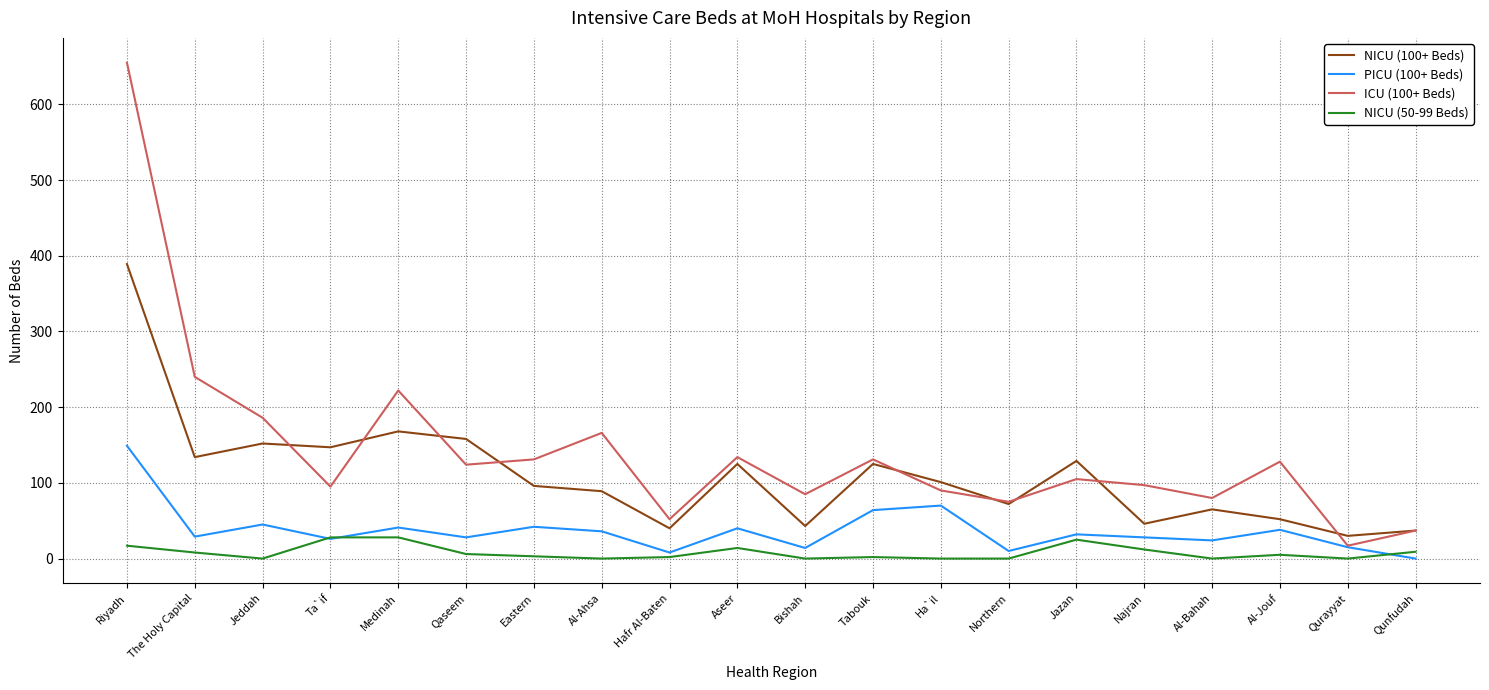

Which category has the highest value across all series?

Riyadh